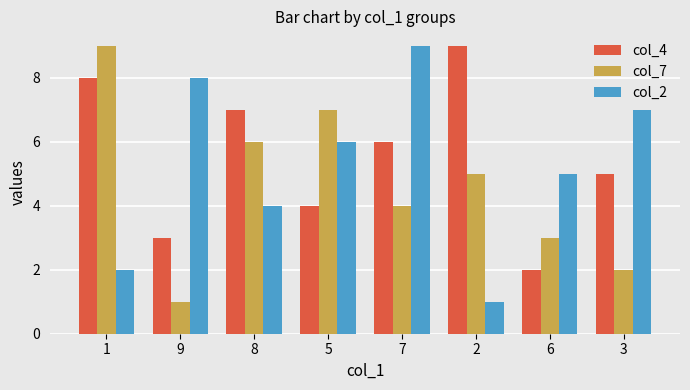

What is the maximum value shown in the chart?

9